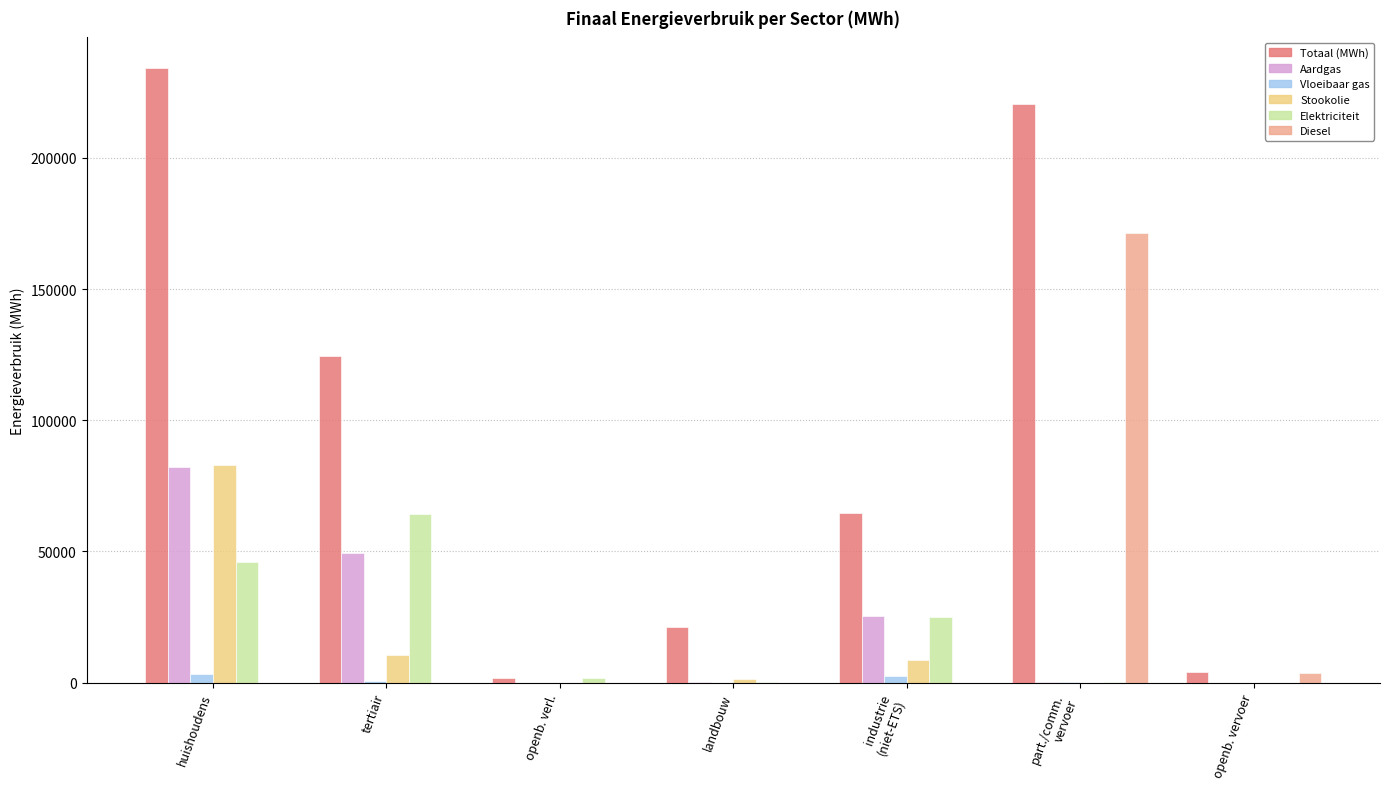

What is the highest value of the Elektriciteit series?

64145.2